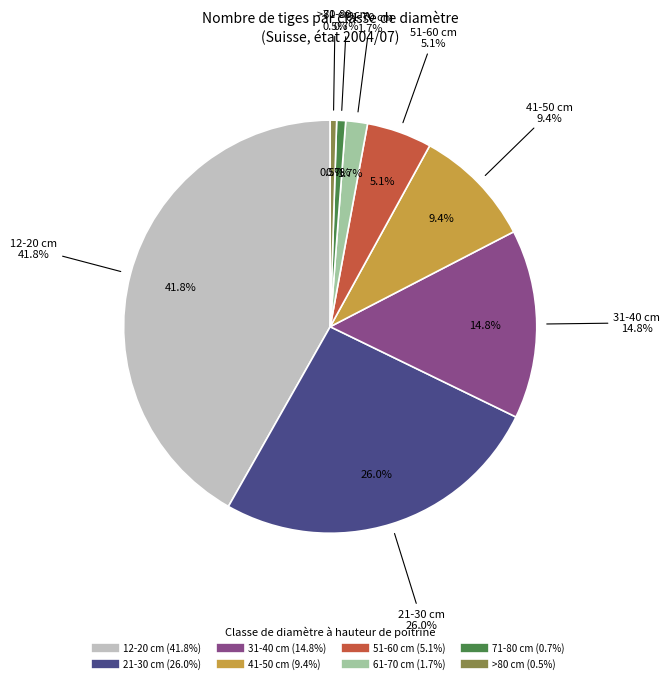

What is the smallest slice in the pie chart?

>80 cm